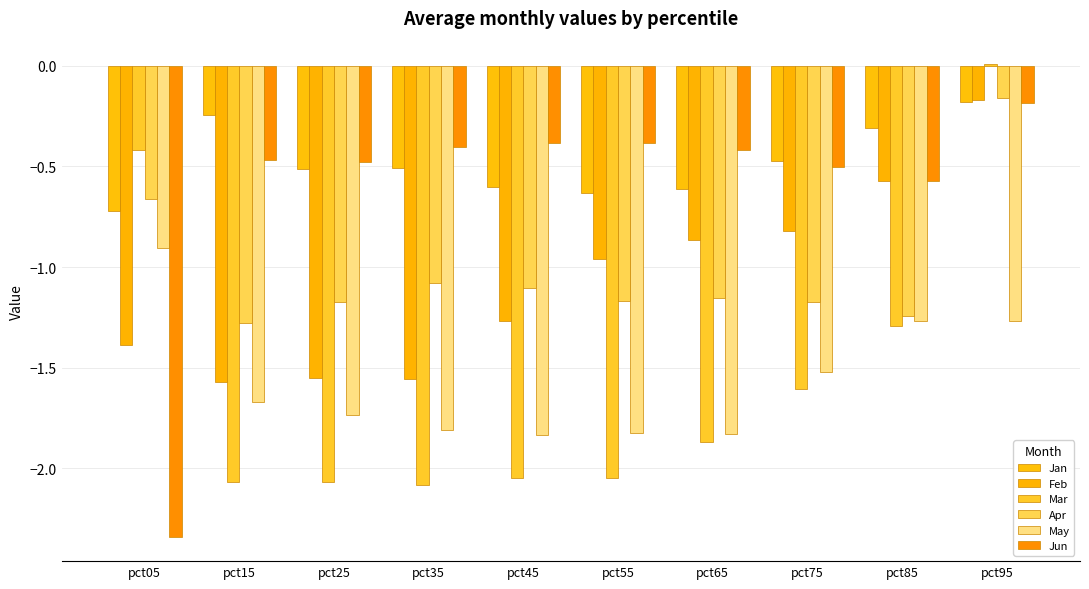

Reading left to right, transcribe all the data shown in this chart.

Jan: -0.7	-0.2	-0.5	-0.5	-0.6	-0.6	-0.6	-0.5	-0.3	-0.2
Feb: -1.4	-1.6	-1.6	-1.6	-1.3	-1.0	-0.9	-0.8	-0.6	-0.2
Mar: -0.4	-2.1	-2.1	-2.1	-2.0	-2.0	-1.9	-1.6	-1.3	0.0
Apr: -0.7	-1.3	-1.2	-1.1	-1.1	-1.2	-1.2	-1.2	-1.2	-0.2
May: -0.9	-1.7	-1.7	-1.8	-1.8	-1.8	-1.8	-1.5	-1.3	-1.3
Jun: -2.3	-0.5	-0.5	-0.4	-0.4	-0.4	-0.4	-0.5	-0.6	-0.2